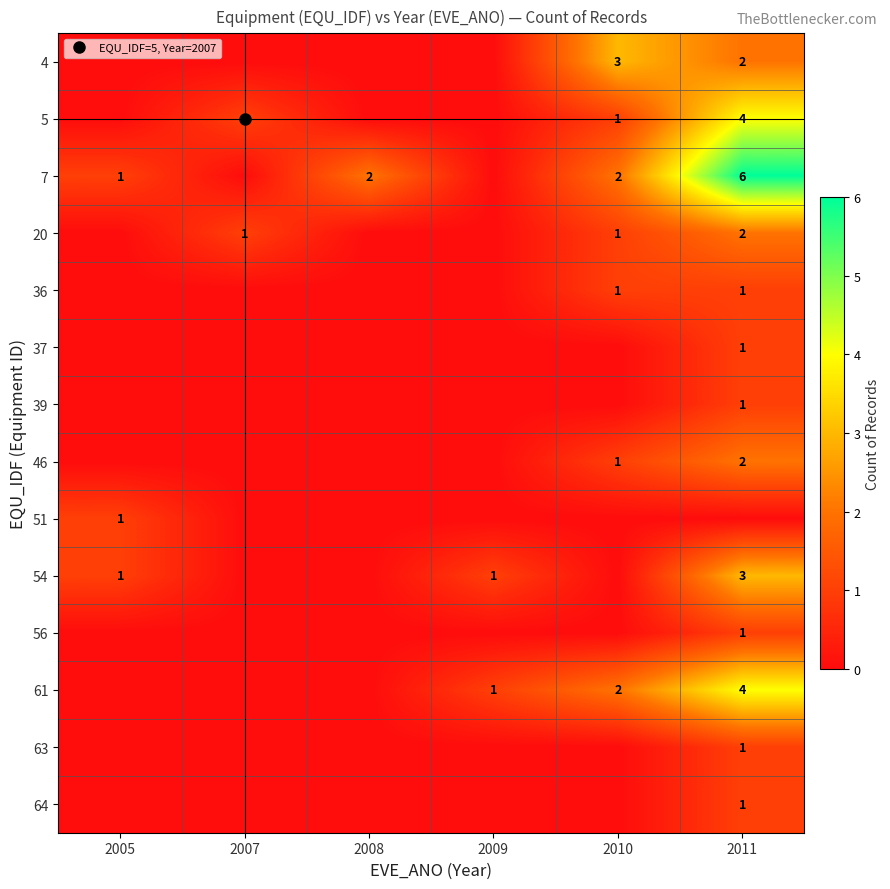

The value of 37 at 2009 is 0. True or false?

True